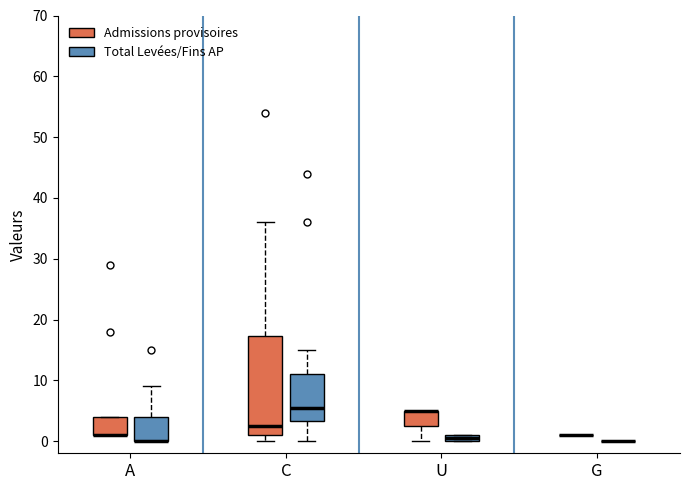

Where does the lower whisker of the box for C (Total Levées/Fins AP) end on the y-axis? The values are not printed on the chart, so give them approximately, as read against the axis.

0